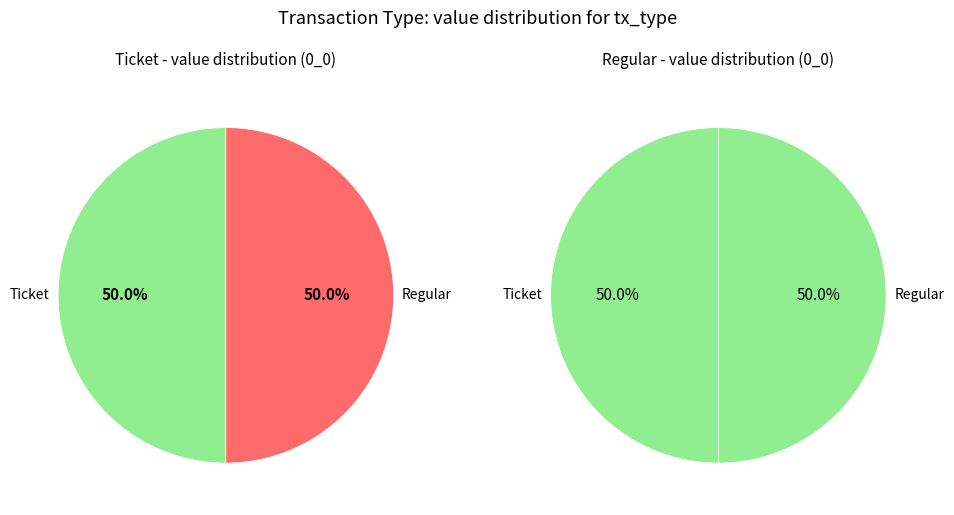

Count the number of slices in the pie.

4